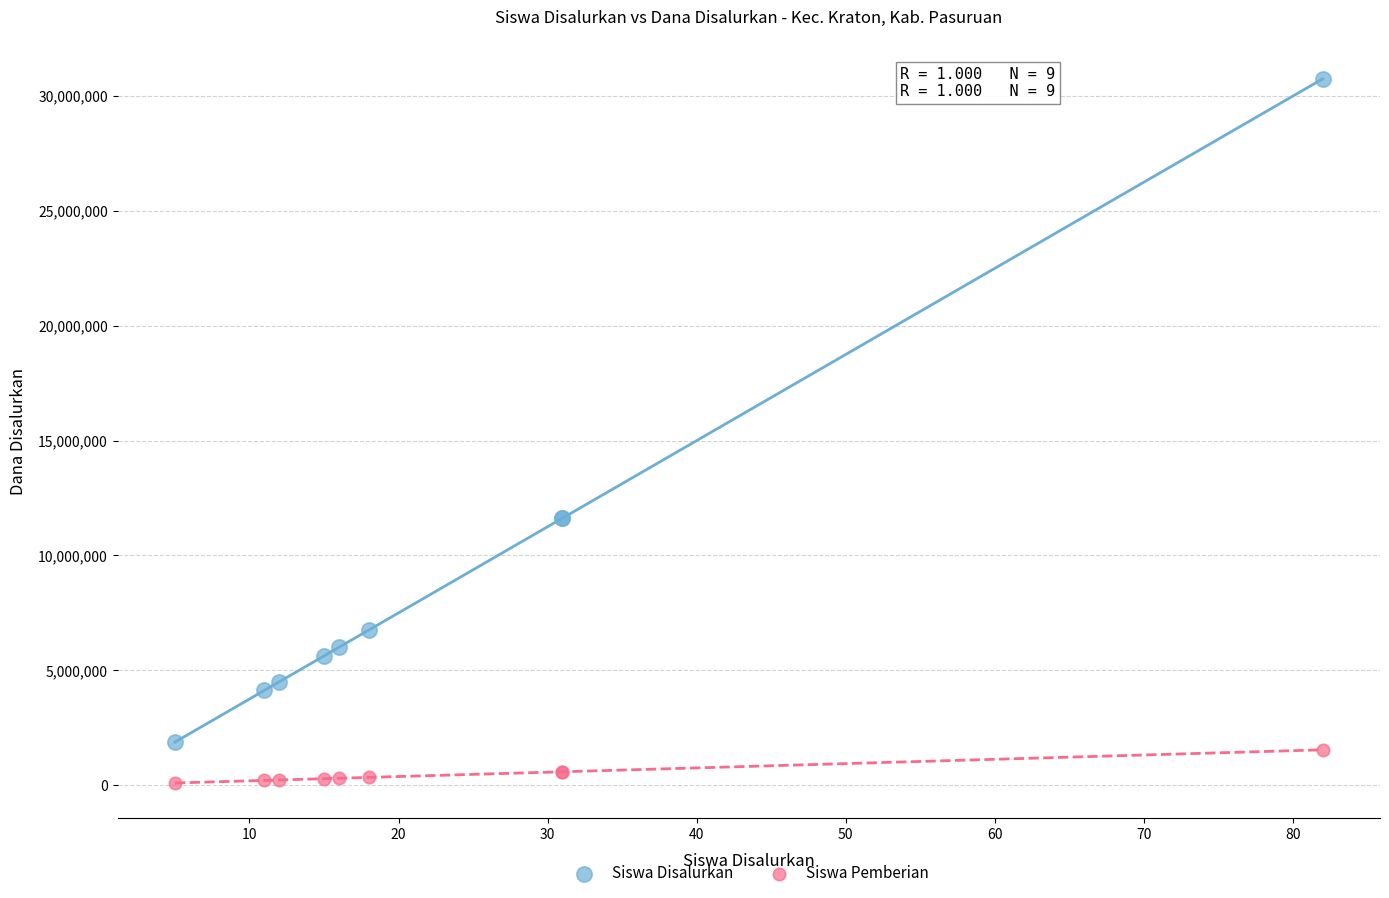

Which series contains the highest Y value?

Siswa Disalurkan